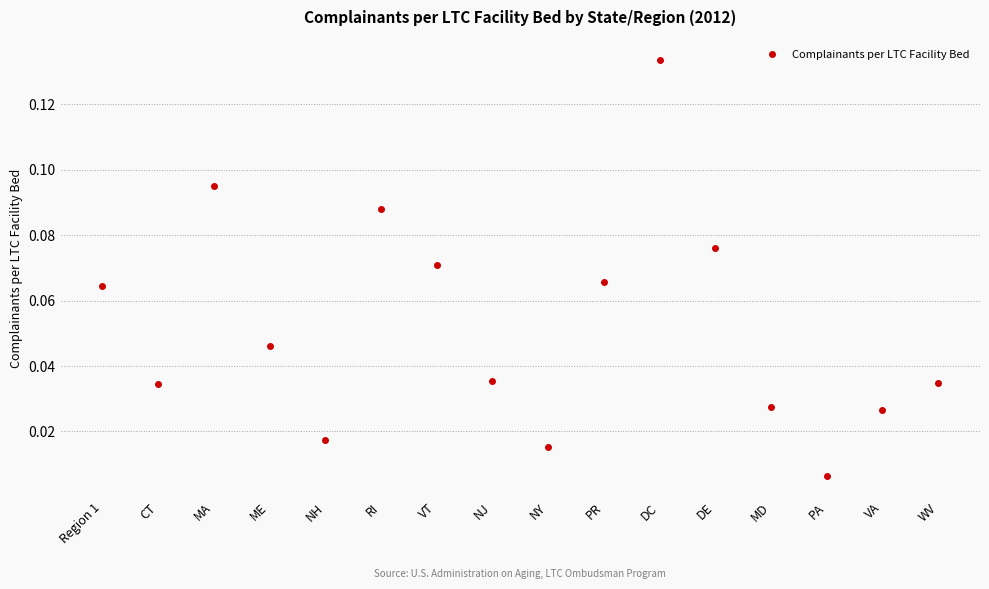

Which has a higher value, PR or VA?

PR